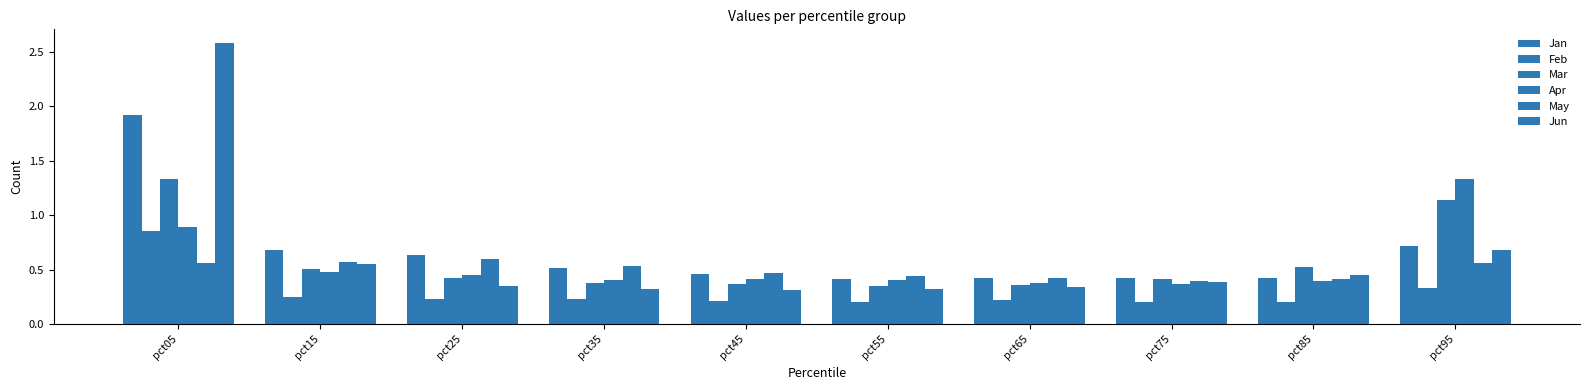

Reading left to right, extract all data points from this chart.

Jan: 1.9	0.7	0.6	0.5	0.5	0.4	0.4	0.4	0.4	0.7
Feb: 0.9	0.3	0.2	0.2	0.2	0.2	0.2	0.2	0.2	0.3
Mar: 1.3	0.5	0.4	0.4	0.4	0.4	0.4	0.4	0.5	1.1
Apr: 0.9	0.5	0.4	0.4	0.4	0.4	0.4	0.4	0.4	1.3
May: 0.6	0.6	0.6	0.5	0.5	0.4	0.4	0.4	0.4	0.6
Jun: 2.6	0.6	0.4	0.3	0.3	0.3	0.3	0.4	0.5	0.7